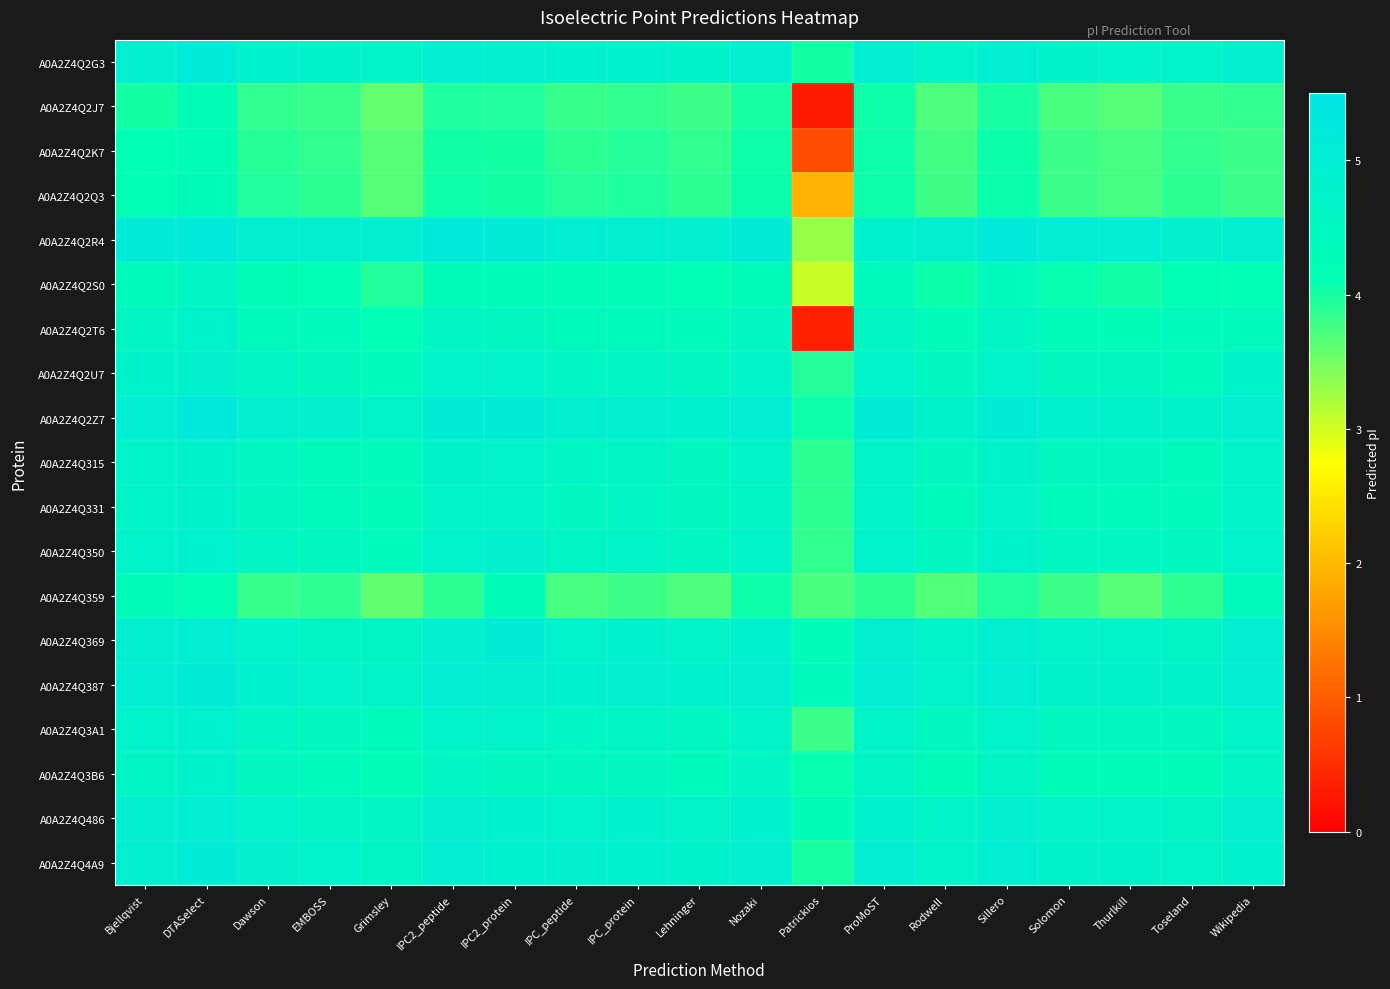

Reading left to right, what are all the values shown in this chart?

A0A2Z4Q2G3: Bjellqvist=5.0	DTASelect=5.2	Dawson=4.8	EMBOSS=4.8	Grimsley=4.7	IPC2_peptide=5.0	IPC2_protein=4.9	IPC_peptide=4.8	IPC_protein=4.8	Lehninger=4.8	Nozaki=5.0	Patrickios=4.0	ProMoST=5.0	Rodwell=4.7	Sillero=5.0	Solomon=4.8	Thurlkill=4.8	Toseland=4.7	Wikipedia=4.9
A0A2Z4Q2J7: Bjellqvist=4.0	DTASelect=4.2	Dawson=3.9	EMBOSS=3.8	Grimsley=3.6	IPC2_peptide=4.0	IPC2_protein=3.9	IPC_peptide=3.8	IPC_protein=3.9	Lehninger=3.8	Nozaki=4.0	Patrickios=0.3	ProMoST=4.0	Rodwell=3.7	Sillero=4.0	Solomon=3.7	Thurlkill=3.7	Toseland=3.8	Wikipedia=3.9
A0A2Z4Q2K7: Bjellqvist=4.2	DTASelect=4.2	Dawson=3.9	EMBOSS=3.9	Grimsley=3.7	IPC2_peptide=4.0	IPC2_protein=4.0	IPC_peptide=3.9	IPC_protein=3.9	Lehninger=3.9	Nozaki=4.0	Patrickios=0.8	ProMoST=4.0	Rodwell=3.8	Sillero=4.1	Solomon=3.8	Thurlkill=3.7	Toseland=3.8	Wikipedia=3.8
A0A2Z4Q2Q3: Bjellqvist=4.2	DTASelect=4.3	Dawson=3.9	EMBOSS=3.9	Grimsley=3.7	IPC2_peptide=4.0	IPC2_protein=4.0	IPC_peptide=3.9	IPC_protein=4.0	Lehninger=3.9	Nozaki=4.1	Patrickios=1.9	ProMoST=4.0	Rodwell=3.8	Sillero=4.1	Solomon=3.8	Thurlkill=3.8	Toseland=3.9	Wikipedia=3.8
A0A2Z4Q2R4: Bjellqvist=5.1	DTASelect=5.2	Dawson=5.0	EMBOSS=4.9	Grimsley=5.0	IPC2_peptide=5.2	IPC2_protein=5.1	IPC_peptide=5.0	IPC_protein=4.9	Lehninger=4.9	Nozaki=5.1	Patrickios=3.3	ProMoST=4.9	Rodwell=4.9	Sillero=5.2	Solomon=5.0	Thurlkill=5.0	Toseland=4.8	Wikipedia=4.9
A0A2Z4Q2S0: Bjellqvist=4.4	DTASelect=4.6	Dawson=4.2	EMBOSS=4.2	Grimsley=3.9	IPC2_peptide=4.3	IPC2_protein=4.3	IPC_peptide=4.2	IPC_protein=4.2	Lehninger=4.2	Nozaki=4.3	Patrickios=3.0	ProMoST=4.4	Rodwell=4.1	Sillero=4.4	Solomon=4.1	Thurlkill=4.0	Toseland=4.2	Wikipedia=4.2
A0A2Z4Q2T6: Bjellqvist=4.6	DTASelect=4.8	Dawson=4.4	EMBOSS=4.4	Grimsley=4.2	IPC2_peptide=4.6	IPC2_protein=4.5	IPC_peptide=4.4	IPC_protein=4.4	Lehninger=4.4	Nozaki=4.5	Patrickios=0.4	ProMoST=4.6	Rodwell=4.3	Sillero=4.6	Solomon=4.3	Thurlkill=4.3	Toseland=4.4	Wikipedia=4.4
A0A2Z4Q2U7: Bjellqvist=4.7	DTASelect=4.8	Dawson=4.6	EMBOSS=4.5	Grimsley=4.4	IPC2_peptide=4.7	IPC2_protein=4.7	IPC_peptide=4.6	IPC_protein=4.6	Lehninger=4.5	Nozaki=4.7	Patrickios=3.9	ProMoST=4.7	Rodwell=4.5	Sillero=4.7	Solomon=4.5	Thurlkill=4.5	Toseland=4.4	Wikipedia=4.7
A0A2Z4Q2Z7: Bjellqvist=5.0	DTASelect=5.2	Dawson=4.9	EMBOSS=4.8	Grimsley=4.7	IPC2_peptide=5.1	IPC2_protein=5.1	IPC_peptide=4.9	IPC_protein=4.9	Lehninger=4.9	Nozaki=5.0	Patrickios=4.0	ProMoST=5.1	Rodwell=4.8	Sillero=5.1	Solomon=4.8	Thurlkill=4.8	Toseland=4.8	Wikipedia=5.0
A0A2Z4Q315: Bjellqvist=4.7	DTASelect=4.8	Dawson=4.5	EMBOSS=4.4	Grimsley=4.4	IPC2_peptide=4.7	IPC2_protein=4.7	IPC_peptide=4.6	IPC_protein=4.6	Lehninger=4.5	Nozaki=4.7	Patrickios=3.9	ProMoST=4.7	Rodwell=4.5	Sillero=4.7	Solomon=4.5	Thurlkill=4.5	Toseland=4.4	Wikipedia=4.7
A0A2Z4Q331: Bjellqvist=4.7	DTASelect=4.8	Dawson=4.5	EMBOSS=4.4	Grimsley=4.3	IPC2_peptide=4.7	IPC2_protein=4.7	IPC_peptide=4.5	IPC_protein=4.6	Lehninger=4.5	Nozaki=4.6	Patrickios=3.9	ProMoST=4.7	Rodwell=4.4	Sillero=4.7	Solomon=4.4	Thurlkill=4.4	Toseland=4.4	Wikipedia=4.7
A0A2Z4Q350: Bjellqvist=4.7	DTASelect=4.8	Dawson=4.6	EMBOSS=4.5	Grimsley=4.4	IPC2_peptide=4.8	IPC2_protein=4.8	IPC_peptide=4.6	IPC_protein=4.7	Lehninger=4.5	Nozaki=4.7	Patrickios=3.9	ProMoST=4.8	Rodwell=4.5	Sillero=4.8	Solomon=4.5	Thurlkill=4.5	Toseland=4.5	Wikipedia=4.7
A0A2Z4Q359: Bjellqvist=4.3	DTASelect=4.2	Dawson=3.8	EMBOSS=3.9	Grimsley=3.6	IPC2_peptide=3.9	IPC2_protein=4.3	IPC_peptide=3.7	IPC_protein=3.8	Lehninger=3.7	Nozaki=4.0	Patrickios=3.7	ProMoST=3.9	Rodwell=3.7	Sillero=3.9	Solomon=3.8	Thurlkill=3.7	Toseland=3.9	Wikipedia=4.4
A0A2Z4Q369: Bjellqvist=4.9	DTASelect=5.0	Dawson=4.8	EMBOSS=4.6	Grimsley=4.6	IPC2_peptide=4.9	IPC2_protein=5.1	IPC_peptide=4.8	IPC_protein=4.8	Lehninger=4.7	Nozaki=4.9	Patrickios=4.3	ProMoST=4.9	Rodwell=4.7	Sillero=4.9	Solomon=4.7	Thurlkill=4.7	Toseland=4.6	Wikipedia=5.0
A0A2Z4Q387: Bjellqvist=5.0	DTASelect=5.1	Dawson=4.9	EMBOSS=4.7	Grimsley=4.7	IPC2_peptide=5.0	IPC2_protein=5.0	IPC_peptide=4.9	IPC_protein=4.9	Lehninger=4.8	Nozaki=5.0	Patrickios=4.4	ProMoST=5.0	Rodwell=4.8	Sillero=5.0	Solomon=4.8	Thurlkill=4.8	Toseland=4.7	Wikipedia=5.0
A0A2Z4Q3A1: Bjellqvist=4.8	DTASelect=4.9	Dawson=4.6	EMBOSS=4.5	Grimsley=4.4	IPC2_peptide=4.7	IPC2_protein=4.7	IPC_peptide=4.6	IPC_protein=4.6	Lehninger=4.5	Nozaki=4.7	Patrickios=3.8	ProMoST=4.7	Rodwell=4.5	Sillero=4.7	Solomon=4.5	Thurlkill=4.5	Toseland=4.5	Wikipedia=4.7
A0A2Z4Q3B6: Bjellqvist=4.6	DTASelect=4.8	Dawson=4.5	EMBOSS=4.4	Grimsley=4.2	IPC2_peptide=4.6	IPC2_protein=4.5	IPC_peptide=4.5	IPC_protein=4.5	Lehninger=4.4	Nozaki=4.6	Patrickios=4.1	ProMoST=4.6	Rodwell=4.3	Sillero=4.6	Solomon=4.3	Thurlkill=4.3	Toseland=4.3	Wikipedia=4.6
A0A2Z4Q486: Bjellqvist=4.9	DTASelect=5.0	Dawson=4.8	EMBOSS=4.6	Grimsley=4.6	IPC2_peptide=4.9	IPC2_protein=4.9	IPC_peptide=4.8	IPC_protein=4.8	Lehninger=4.7	Nozaki=4.9	Patrickios=4.3	ProMoST=4.9	Rodwell=4.7	Sillero=4.9	Solomon=4.7	Thurlkill=4.7	Toseland=4.6	Wikipedia=4.9
A0A2Z4Q4A9: Bjellqvist=5.0	DTASelect=5.1	Dawson=4.8	EMBOSS=4.7	Grimsley=4.6	IPC2_peptide=5.0	IPC2_protein=4.9	IPC_peptide=4.8	IPC_protein=4.9	Lehninger=4.8	Nozaki=4.9	Patrickios=4.0	ProMoST=5.0	Rodwell=4.7	Sillero=5.0	Solomon=4.7	Thurlkill=4.7	Toseland=4.7	Wikipedia=4.9